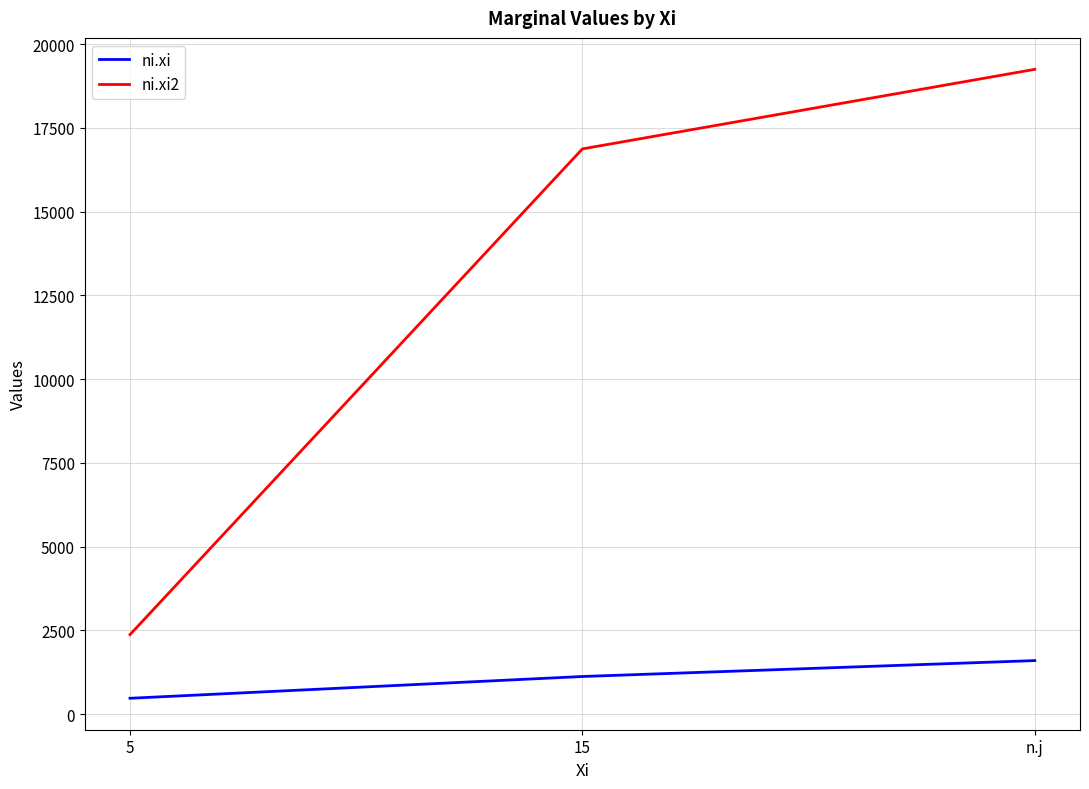

True or false: ni.xi2 has a value of 6916 at n.j.

False